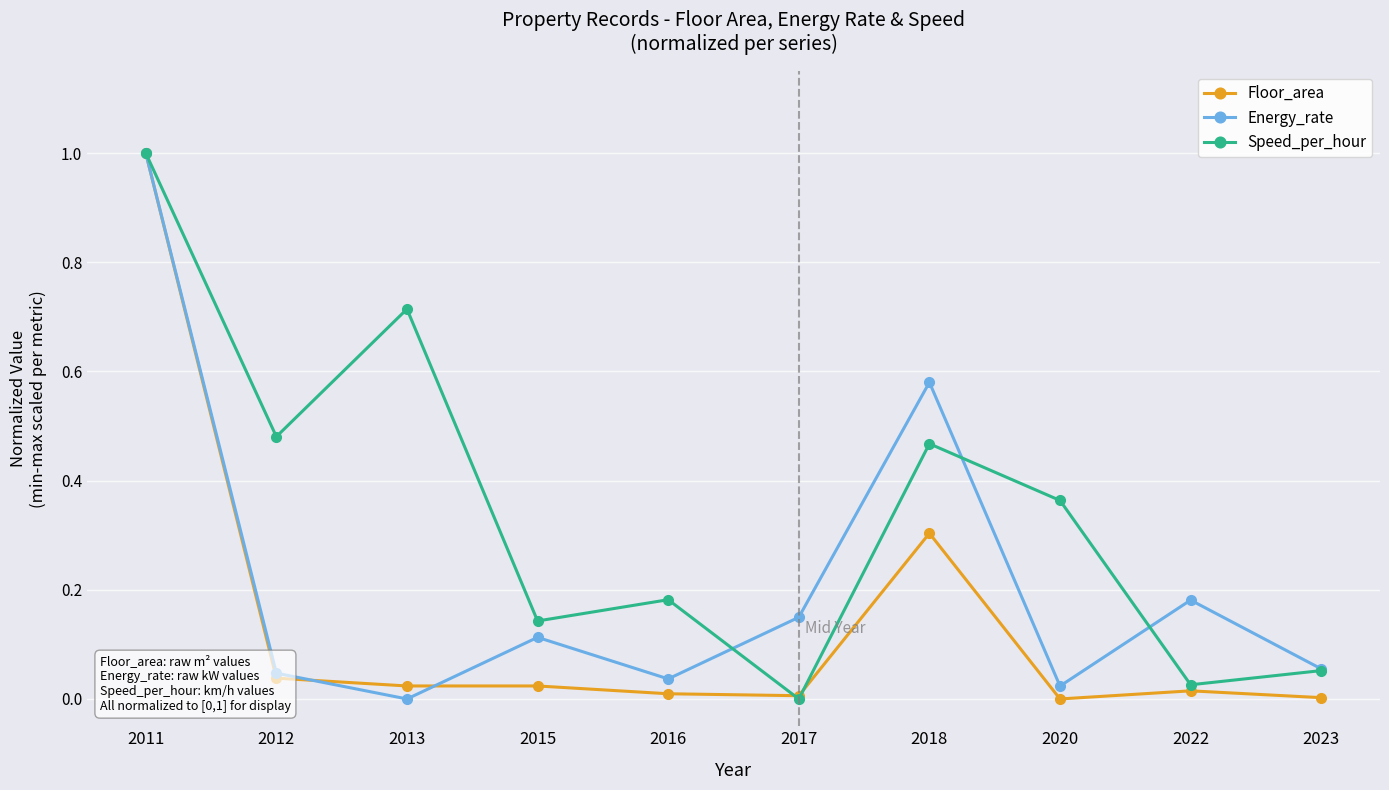

Between 2013 and 2023, which series saw the biggest shift?

Speed_per_hour